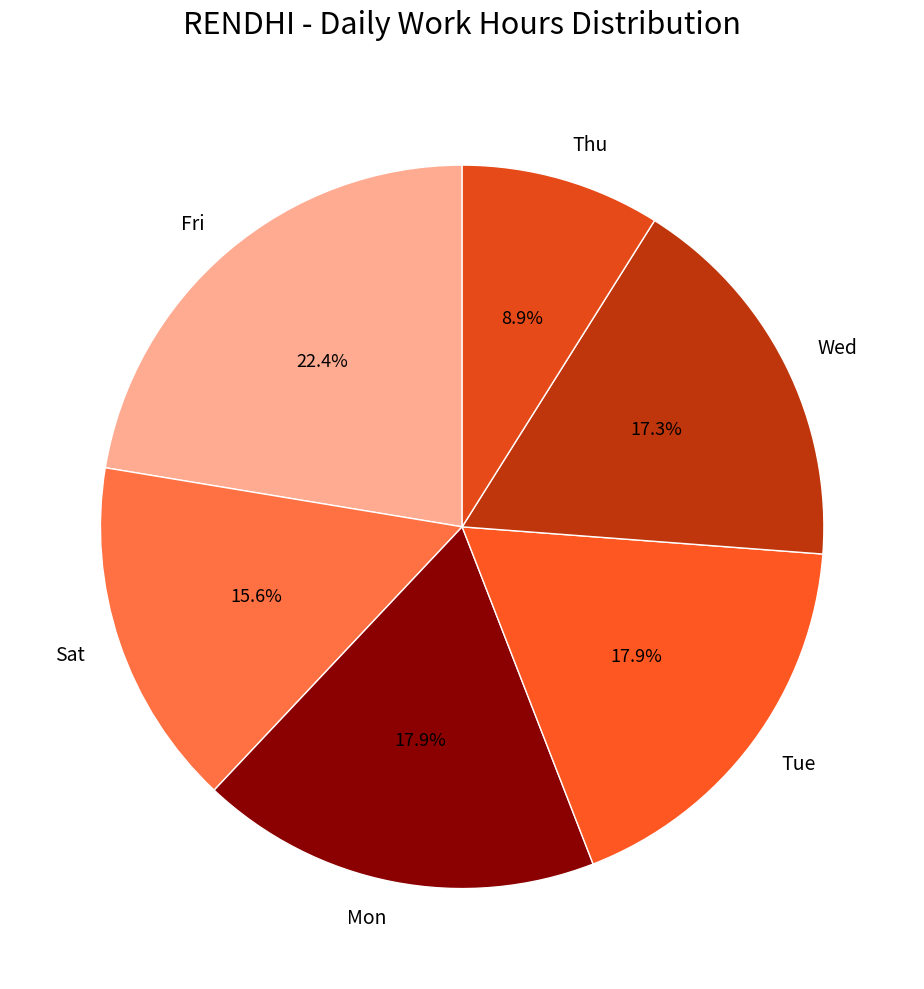

What is the ratio of the value at Wed to the value at Fri?

0.8